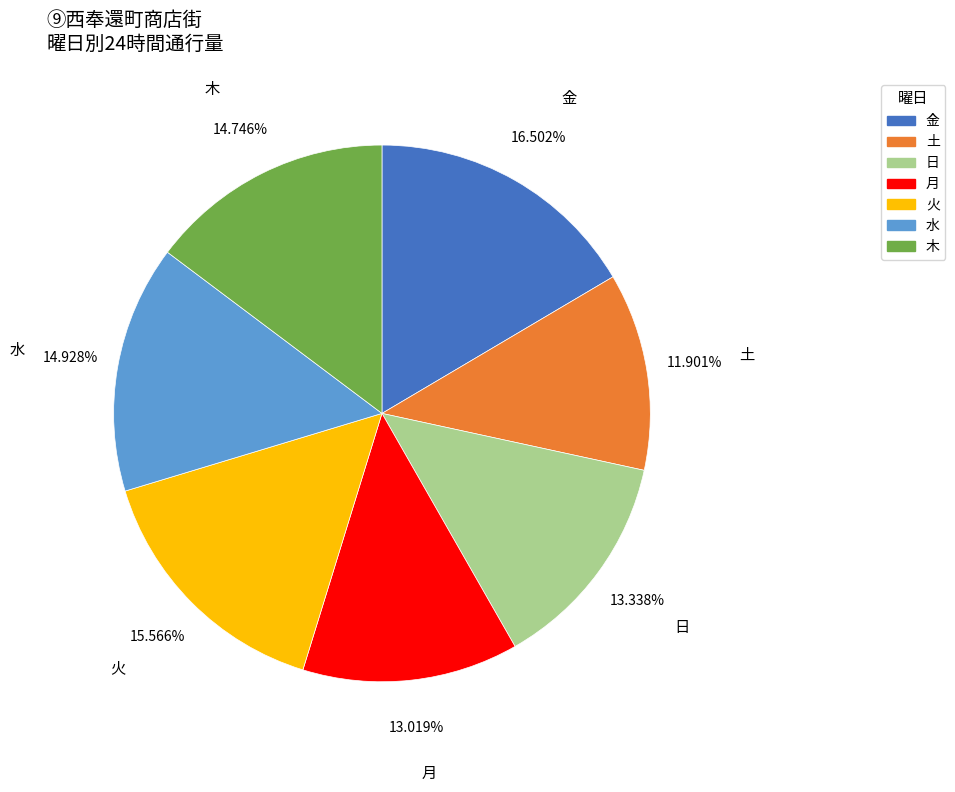

Count the number of slices in the pie.

7